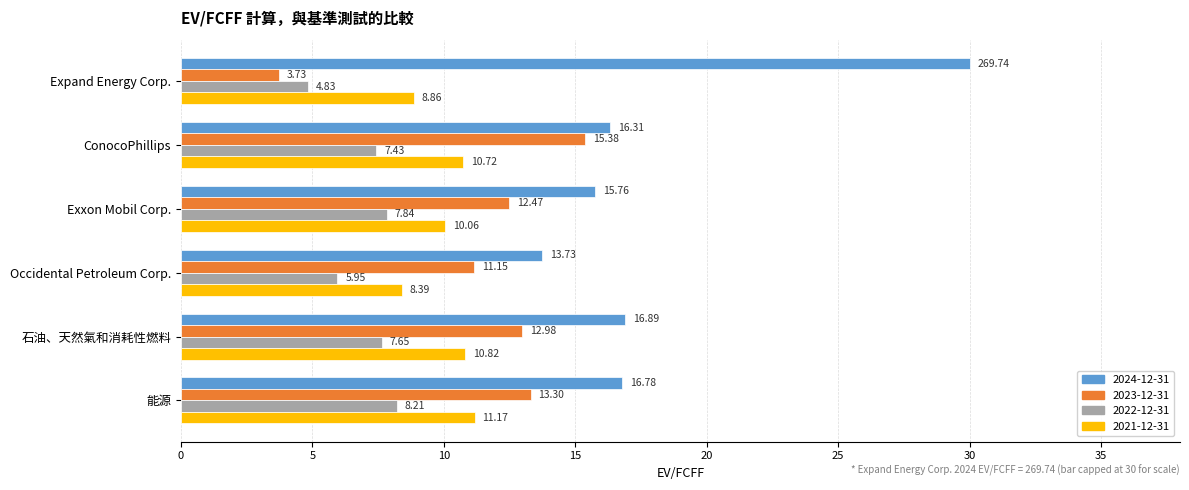

What is the sum of all 2021-12-31 values?

60.0